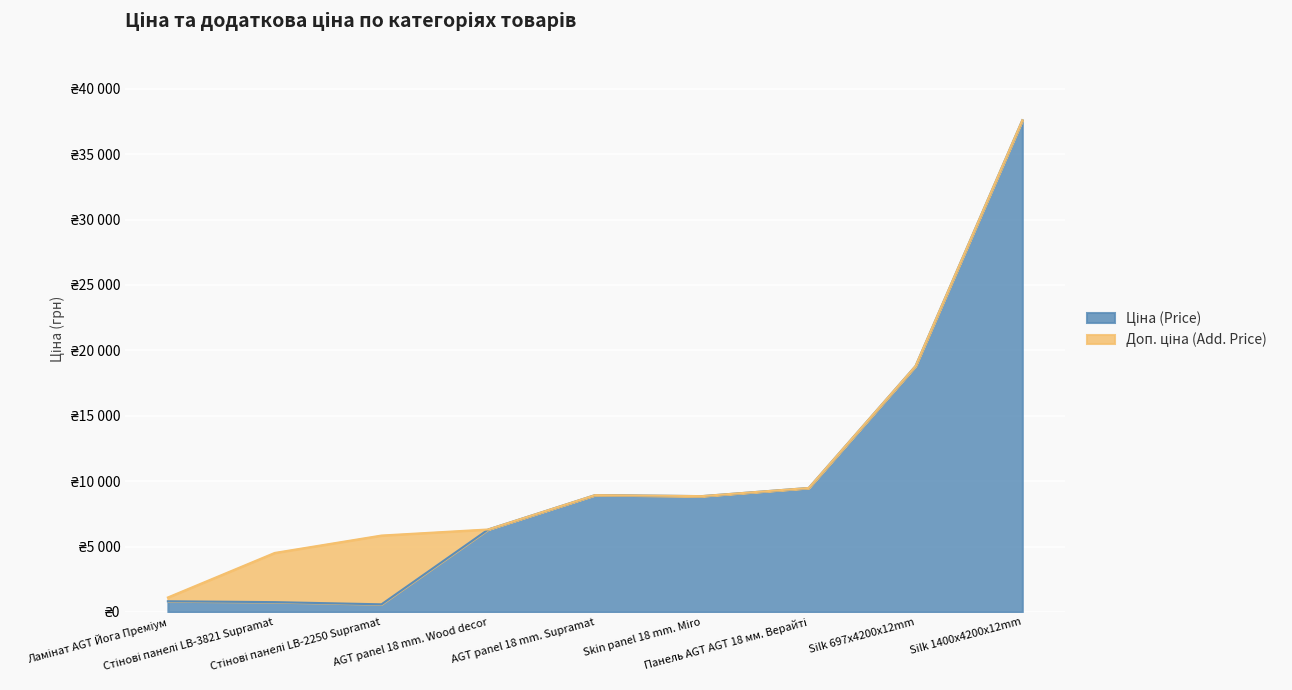

Rank the categories by Ціна (Price) value from highest to lowest.

Silk 1400x4200x12mm, Silk 697x4200x12mm, Панель AGT AGT 18 мм. Верайті, AGT panel 18 mm. Supramat, Skin panel 18 mm. Miro, AGT panel 18 mm. Wood decor, Ламінат AGT Йога Преміум, Стінові панелі LB-3821 Supramat, Стінові панелі LB-2250 Supramat